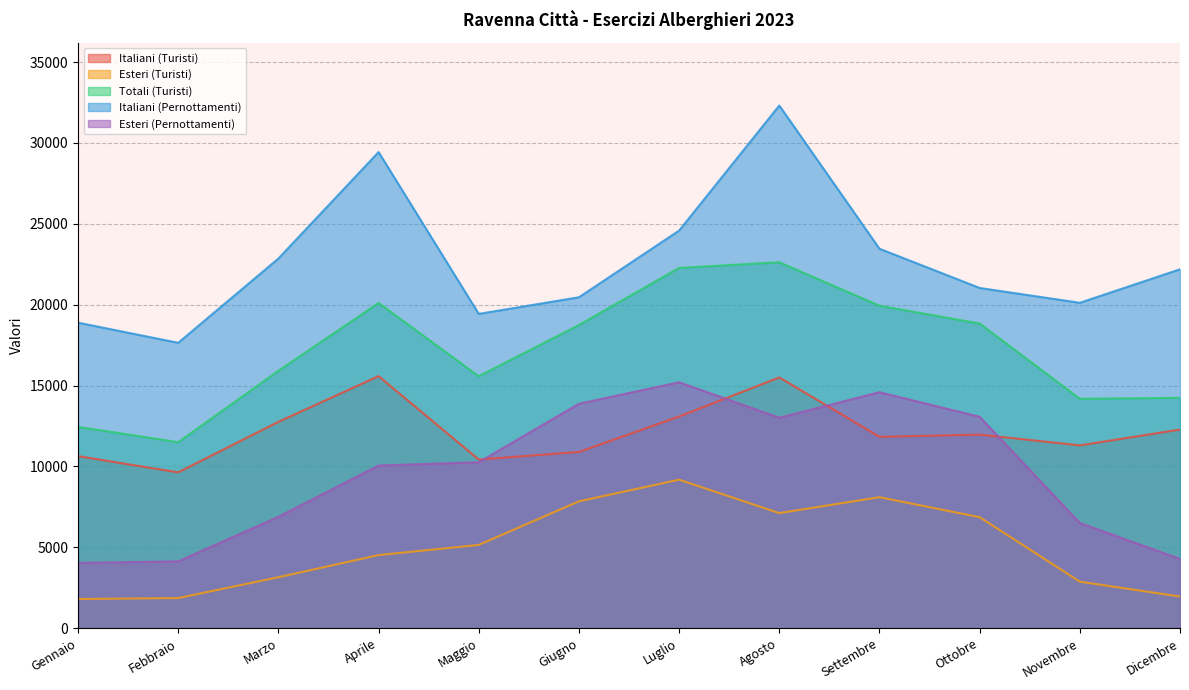

In Italiani (Turisti), how many points are lower than both neighbors (excluding endpoints)?

4